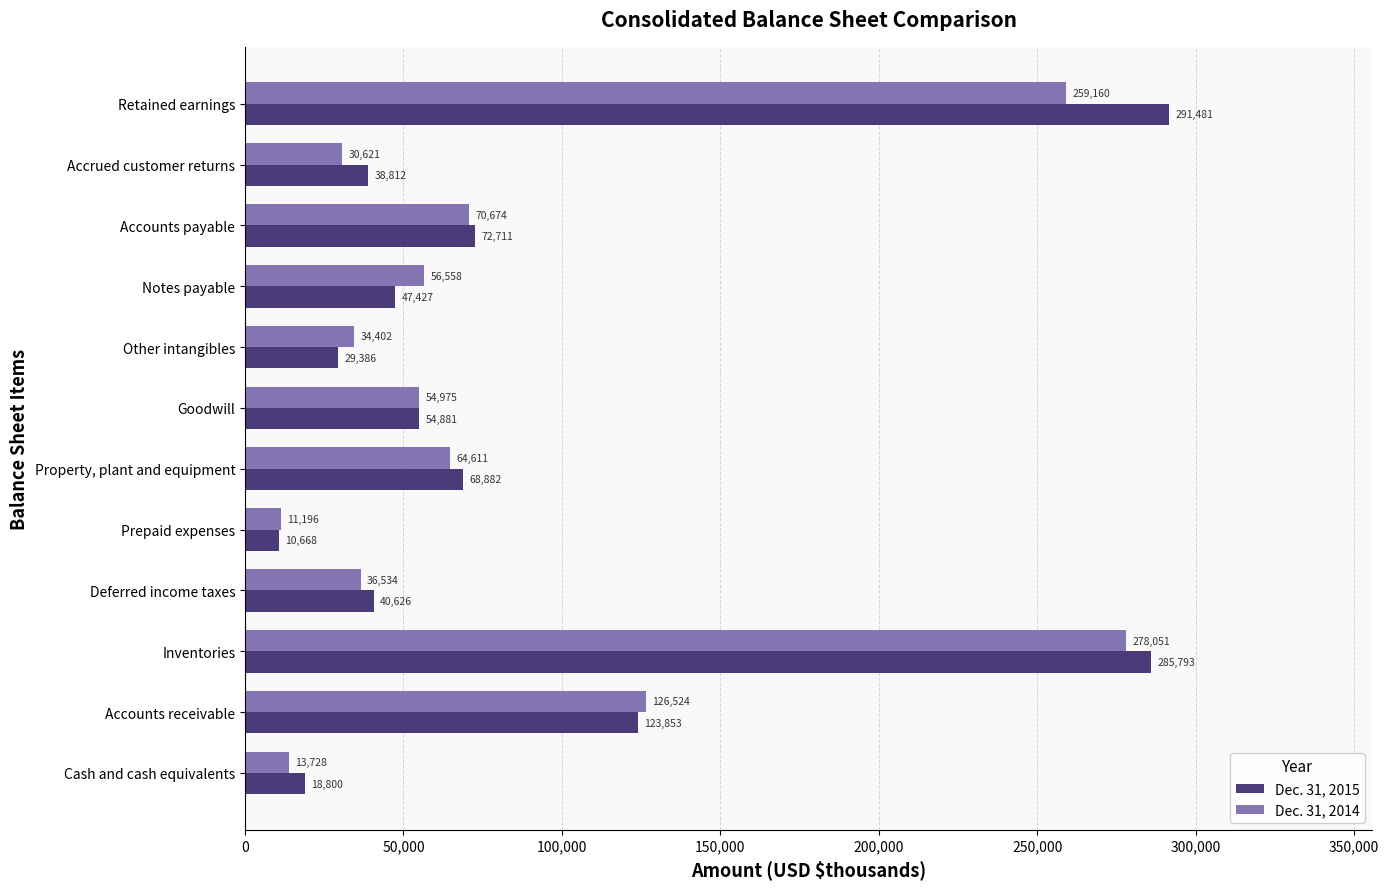

Which category has the highest value in the Dec. 31, 2015 series?

Retained earnings